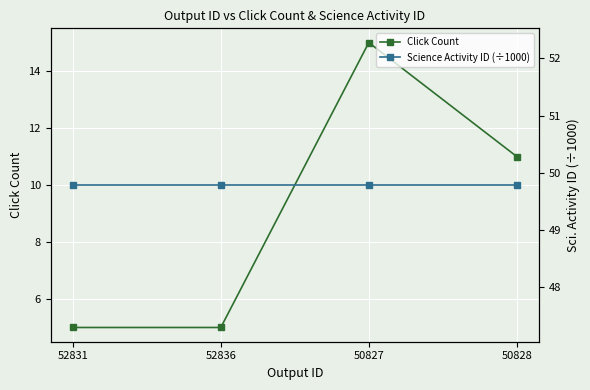

The Science Activity ID (÷1000) series shows 24.9 at 50828. True or false?

False